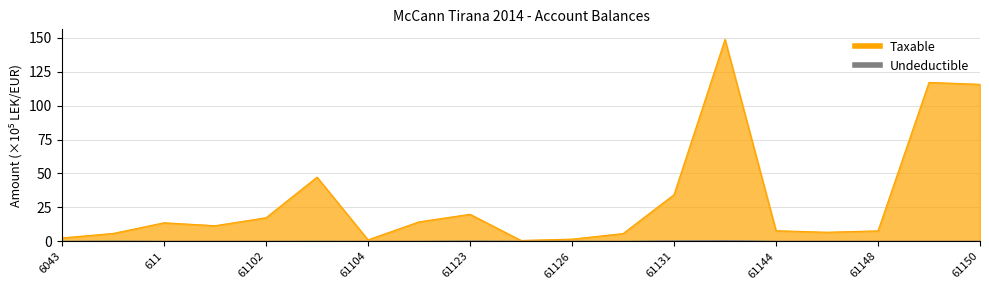

Is the value of Undeductible at 61101 greater than the value of Taxable at 61101?

No